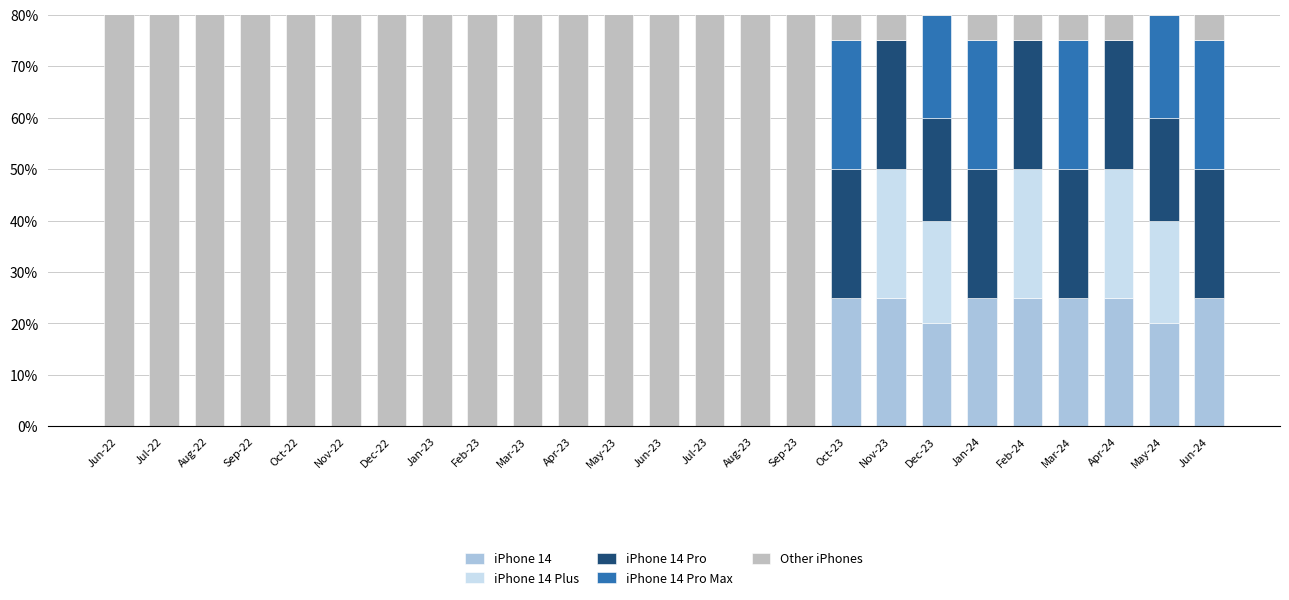

What is the difference between the highest and lowest values at Jan-24?

25